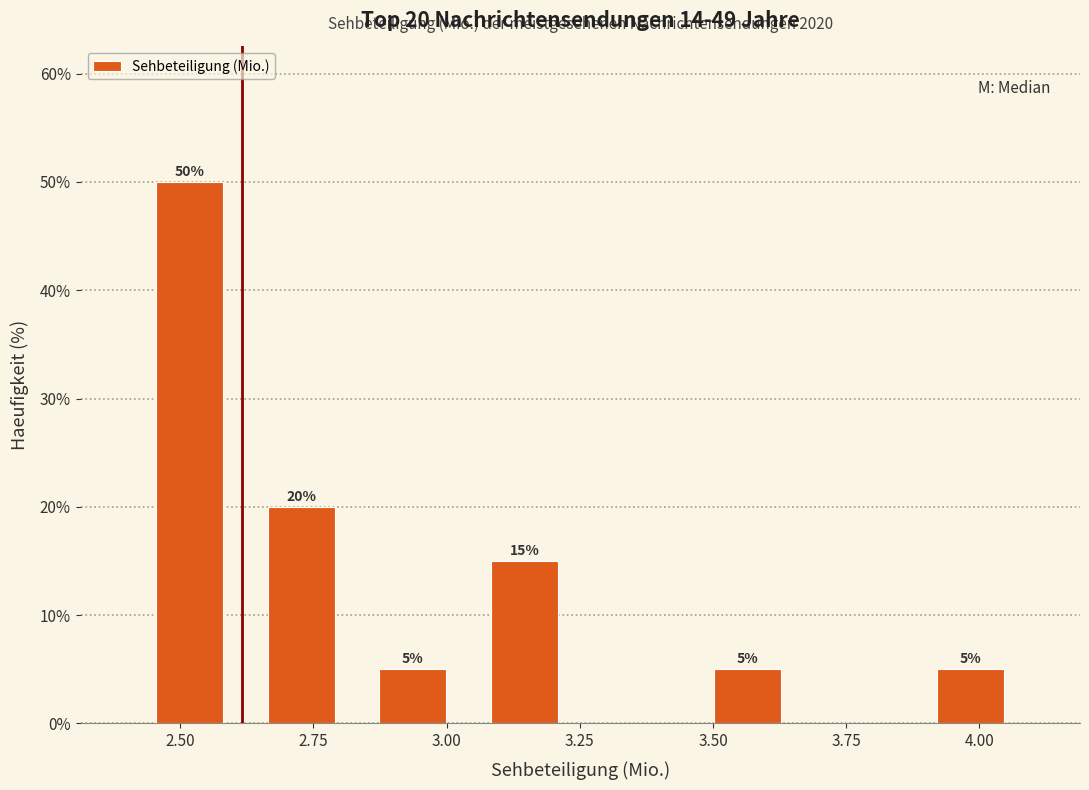

Over which range of the x-axis is the bar tallest?

2.40 to 2.60